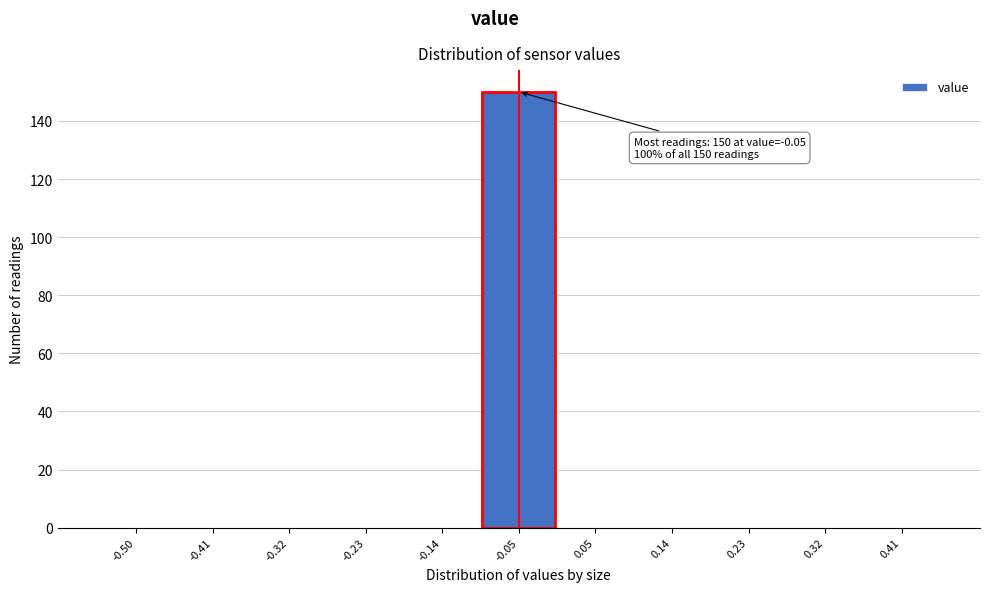

Reading left to right, list all the values displayed in this chart.

-0.50=0	-0.41=0	-0.32=0	-0.23=0	-0.14=0	-0.05=150	0.05=0	0.14=0	0.23=0	0.32=0	0.41=0